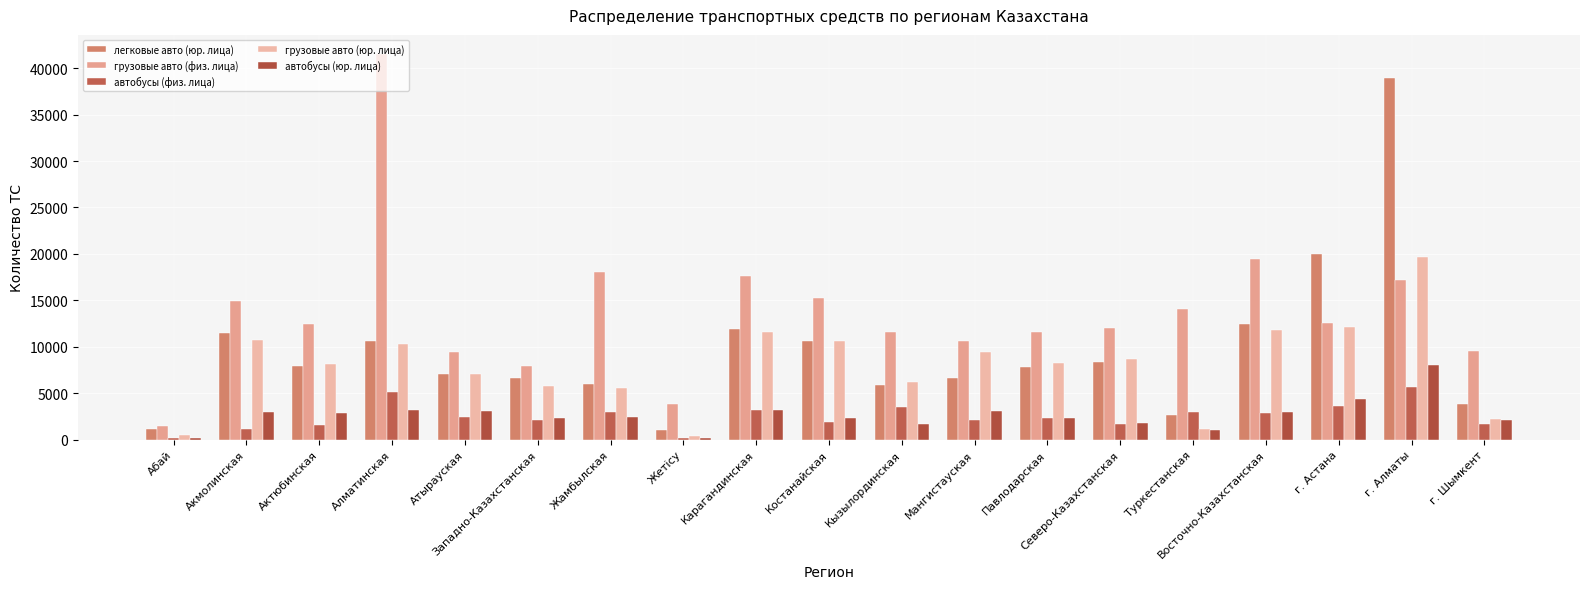

What is the value of the автобусы (юр. лица) bar at the 19th from the left?

2132